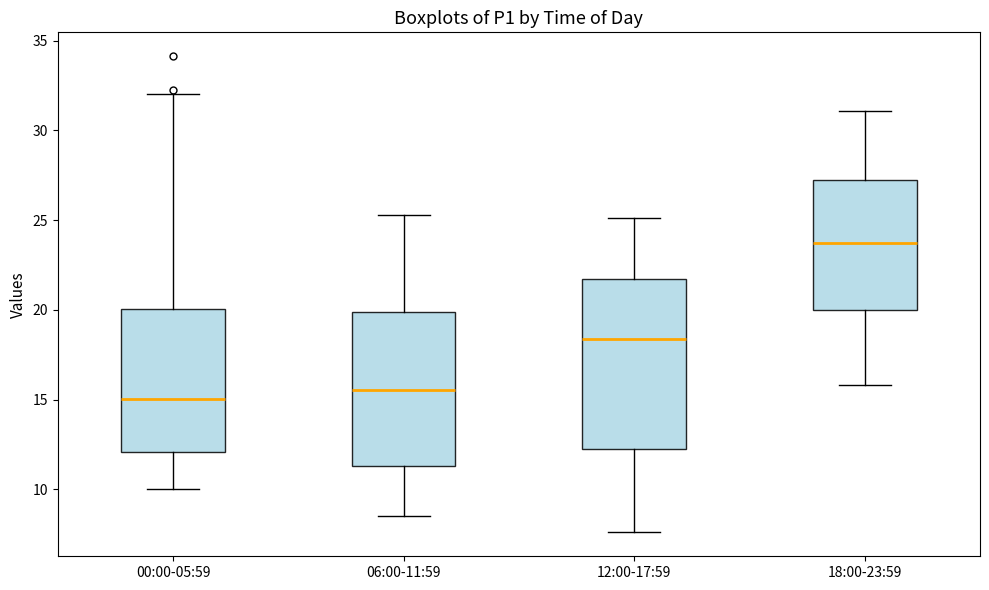

Where does the upper whisker of the box for 00:00-05:59 end on the y-axis? The values are not printed on the chart, so give them approximately, as read against the axis.

32.0